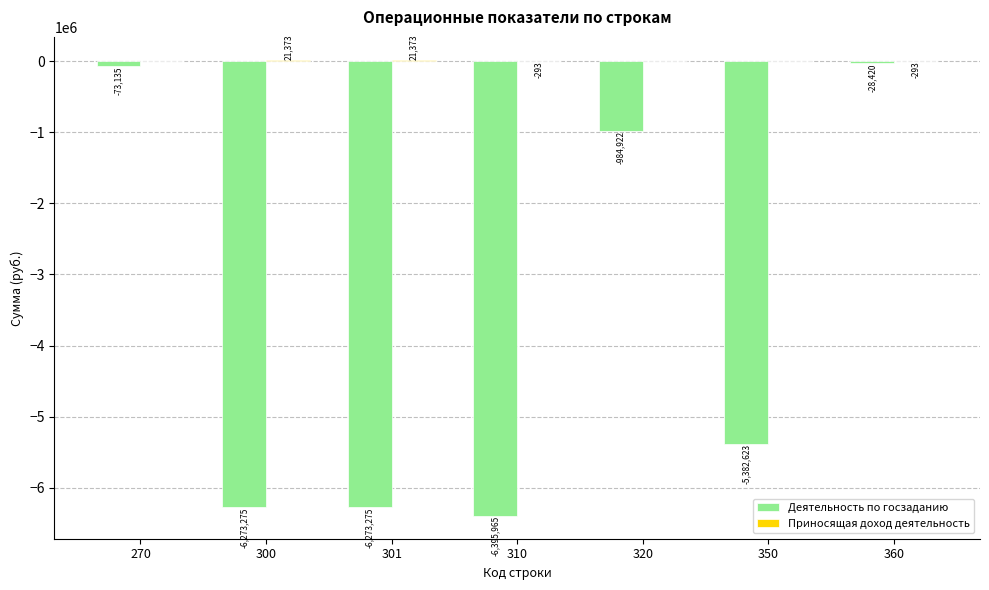

What is the maximum value shown in the chart?

21373.4